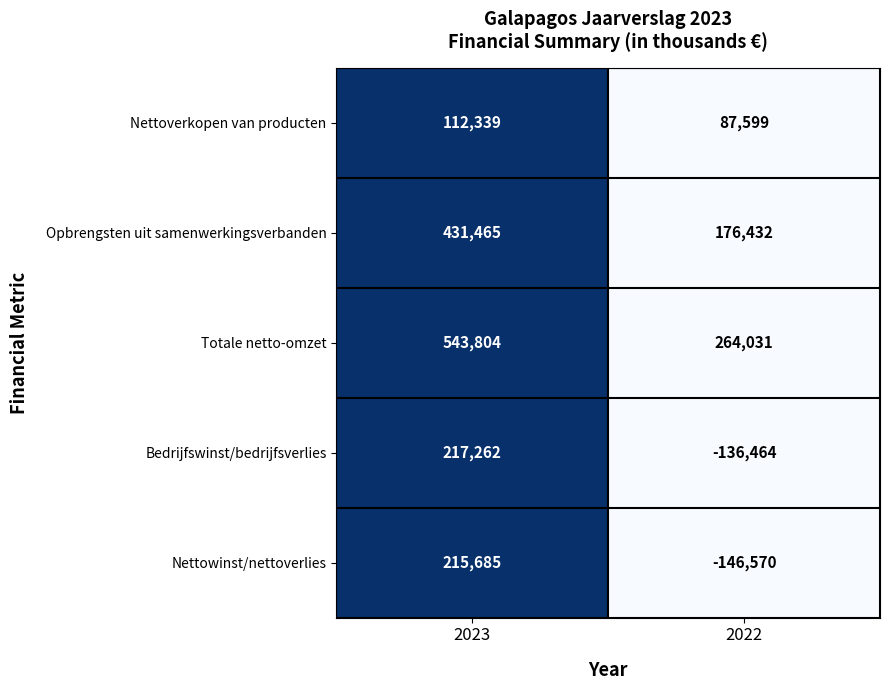

Count the number of data series in this chart.

5